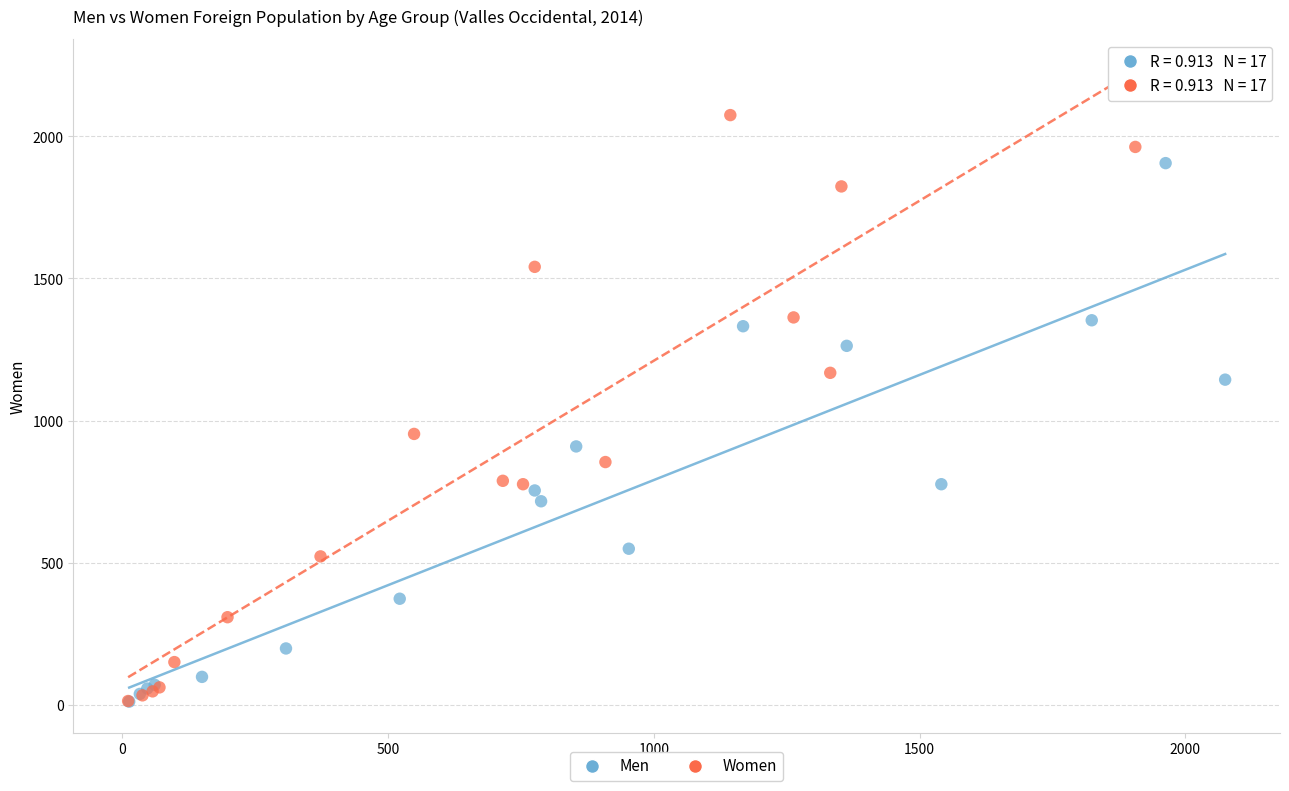

Which series contains the highest Y value?

Women